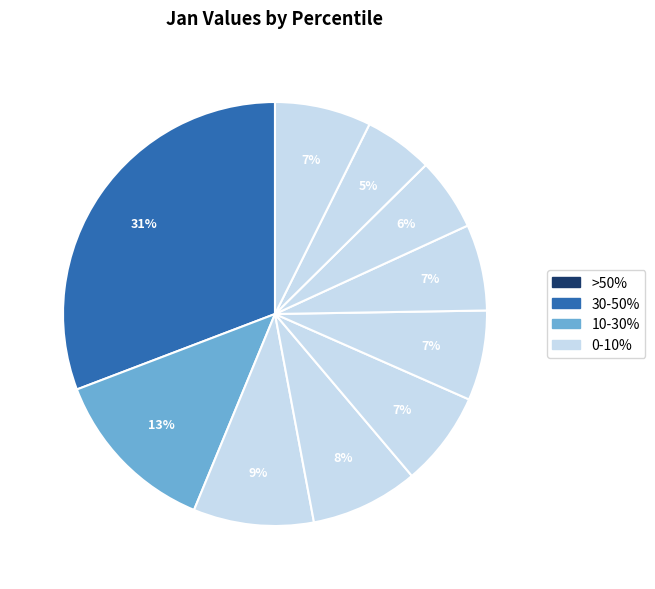

How many segments does this pie chart have?

10